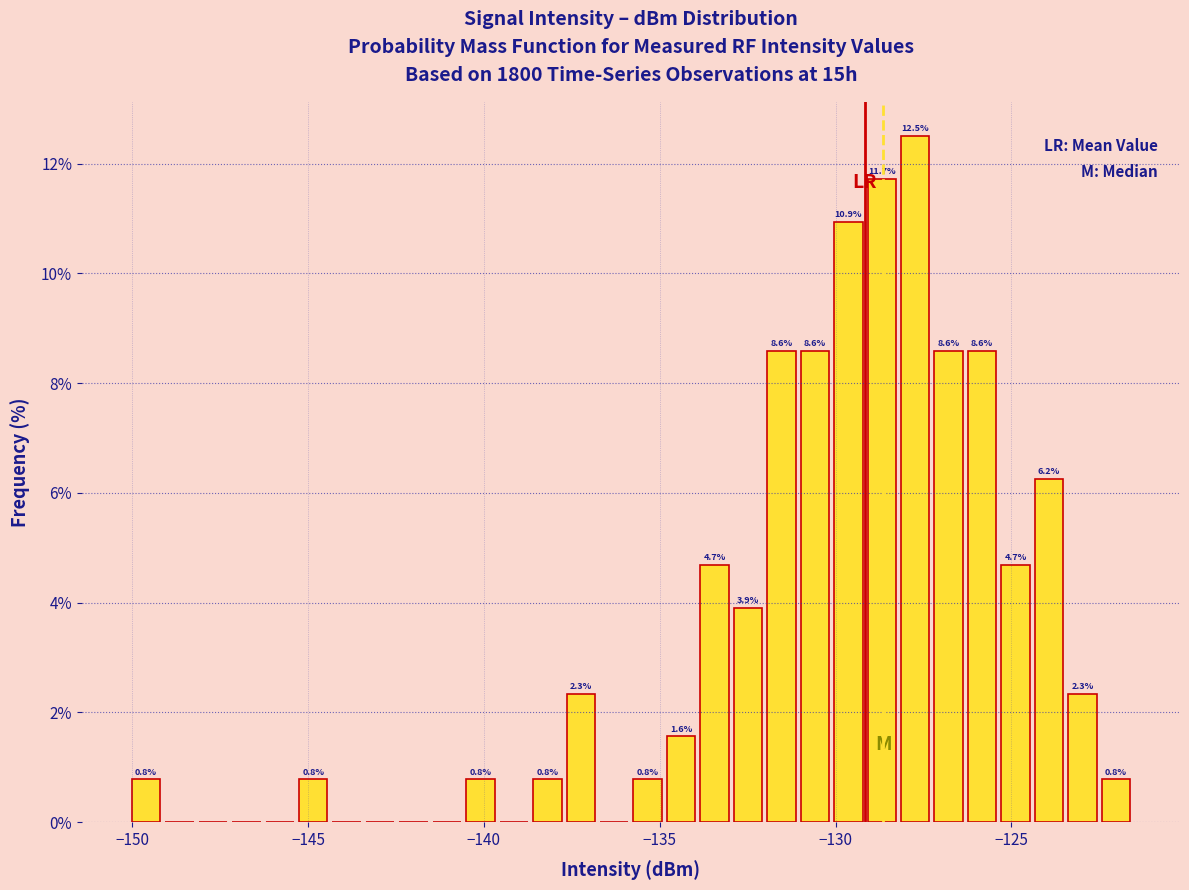

Around what value on the x-axis is the tallest bar? Give the approximate position of its centre, as read against the axis.

-127.5